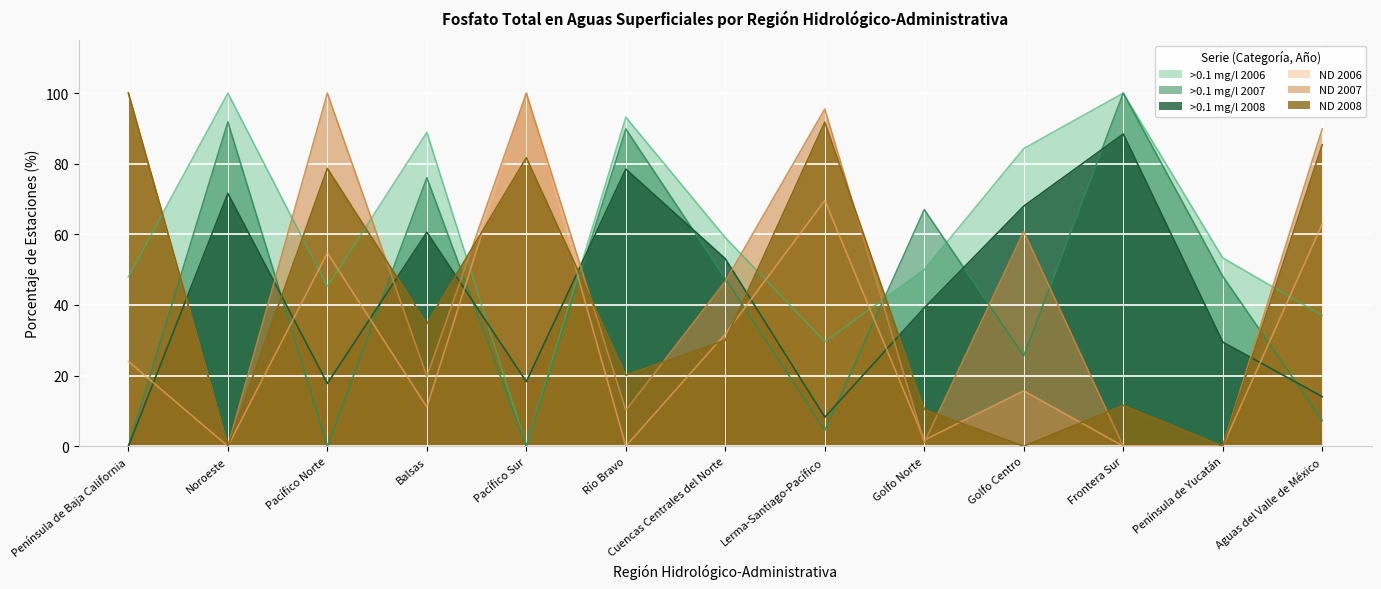

How many interior local peaks does the >0.1 mg/l 2008 series have?

4